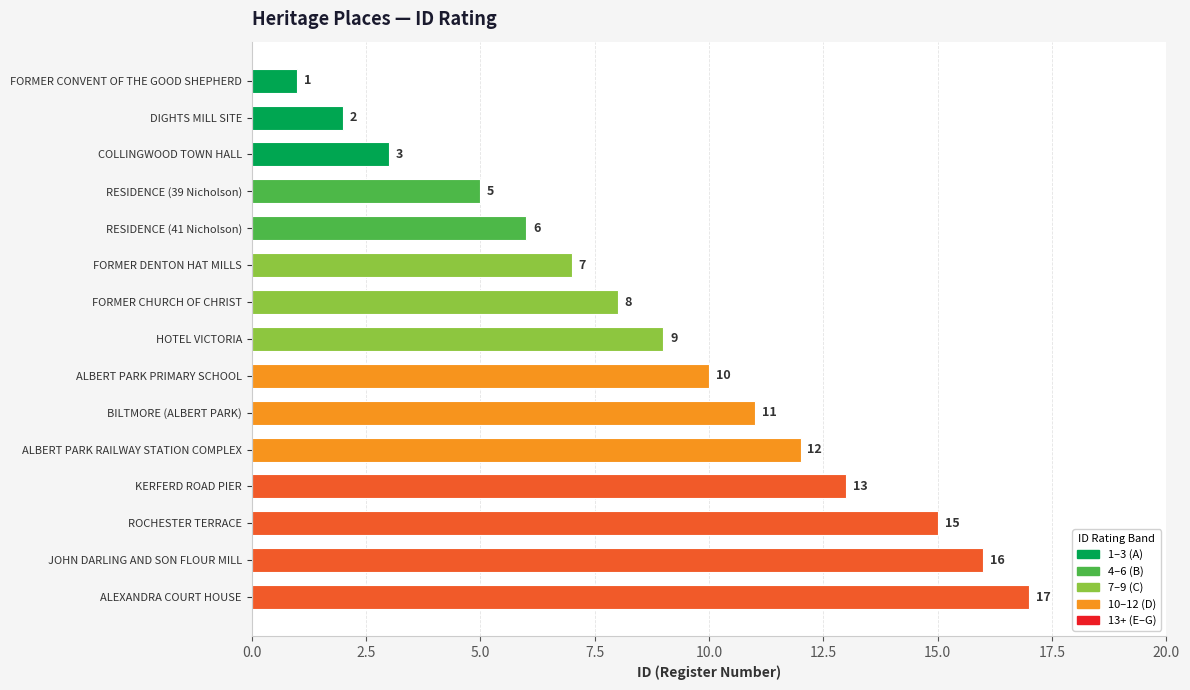

List the labels in order of value, smallest first.

FORMER CONVENT OF THE GOOD SHEPHERD, DIGHTS MILL SITE, COLLINGWOOD TOWN HALL, RESIDENCE (39 Nicholson), RESIDENCE (41 Nicholson), FORMER DENTON HAT MILLS, FORMER CHURCH OF CHRIST, HOTEL VICTORIA, ALBERT PARK PRIMARY SCHOOL, BILTMORE (ALBERT PARK), ALBERT PARK RAILWAY STATION COMPLEX, KERFERD ROAD PIER, ROCHESTER TERRACE, JOHN DARLING AND SON FLOUR MILL, ALEXANDRA COURT HOUSE